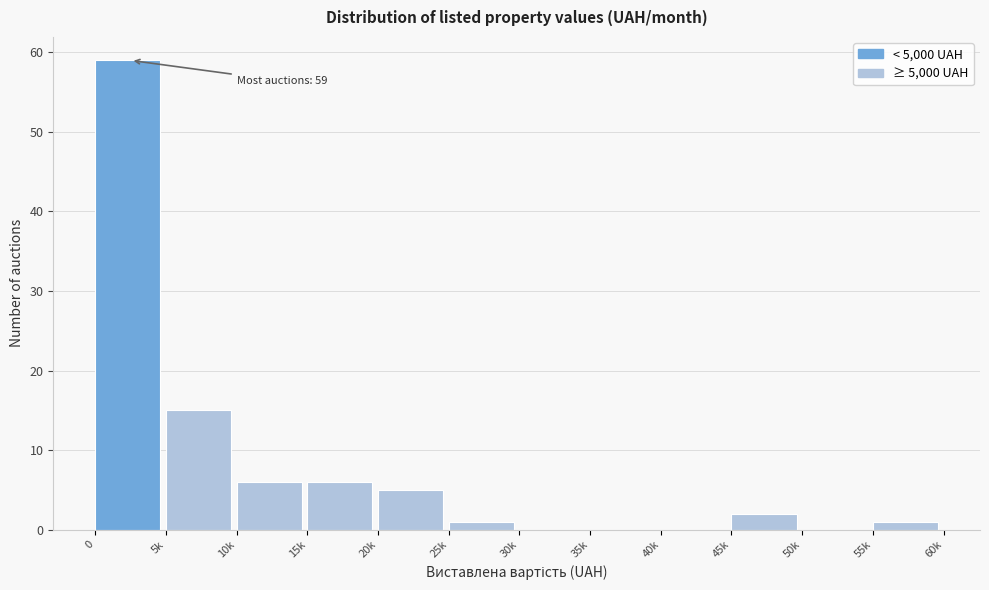

Where is the data nearest to the value 29?

5k